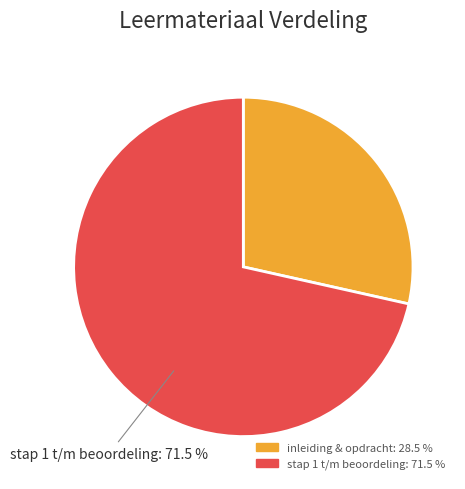

Is the sum of stap 1 t/m beoordeling and inleiding & opdracht greater than half?

Yes